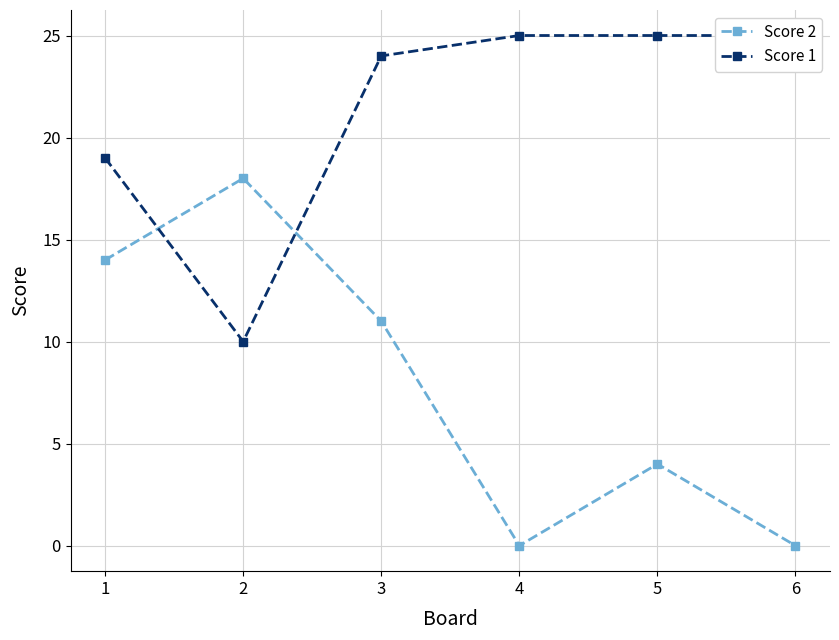

In Score 2, how many points are lower than both neighbors (excluding endpoints)?

1